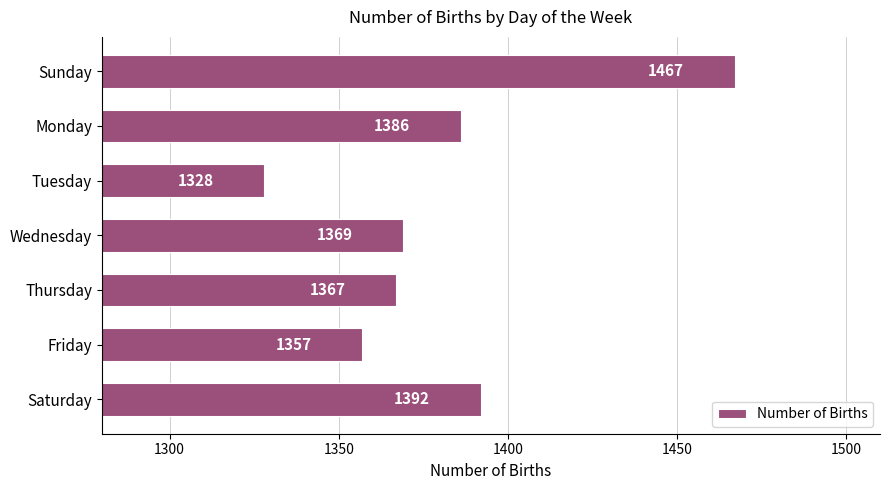

What is the difference between the maximum and second lowest values?

110